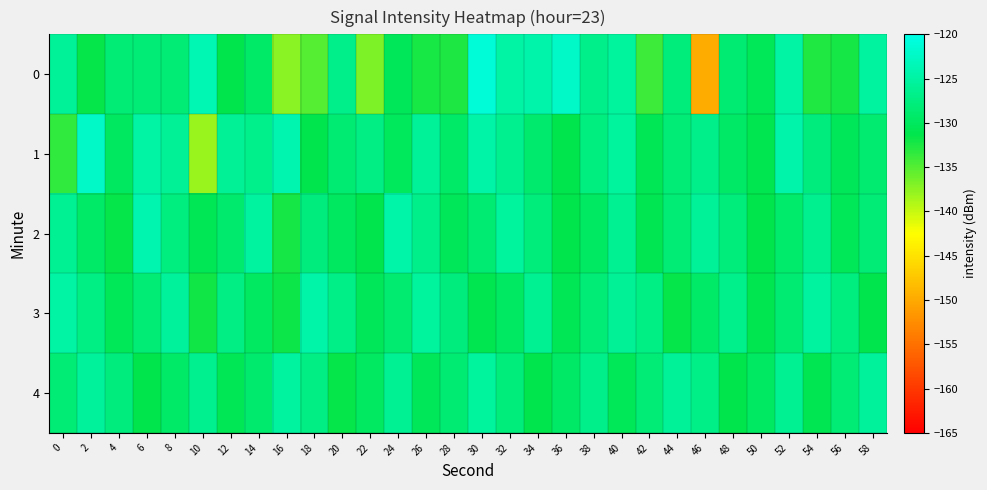

What is the maximum value shown in the chart?

-121.1